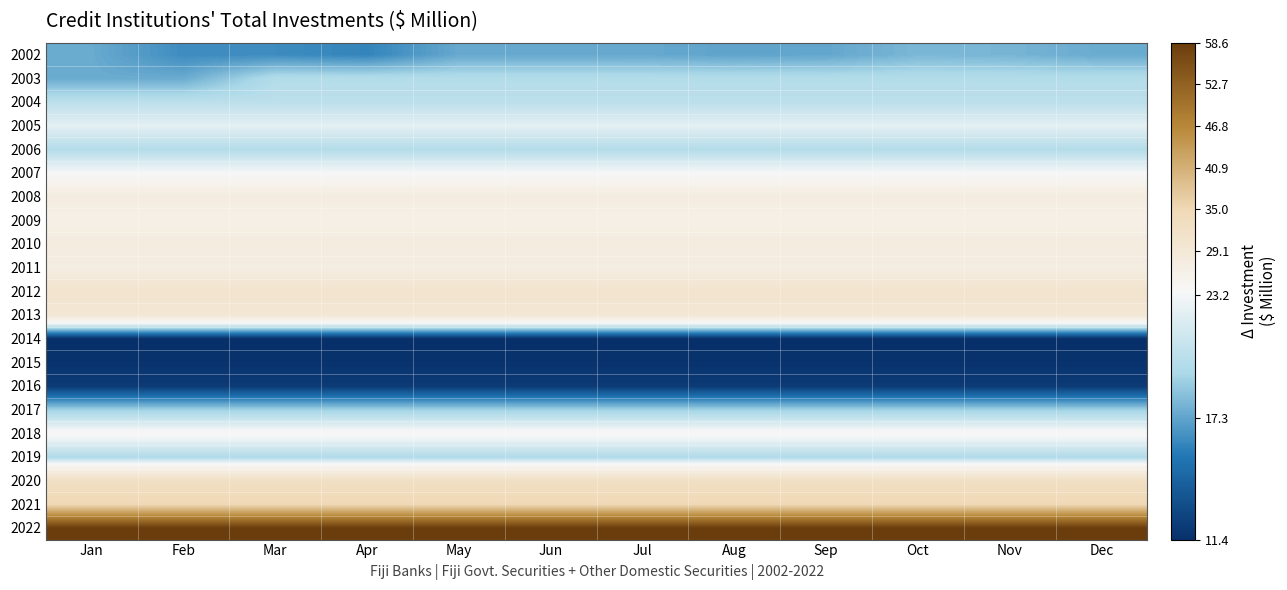

Between Mar and Jul, which series saw the biggest shift?

2002